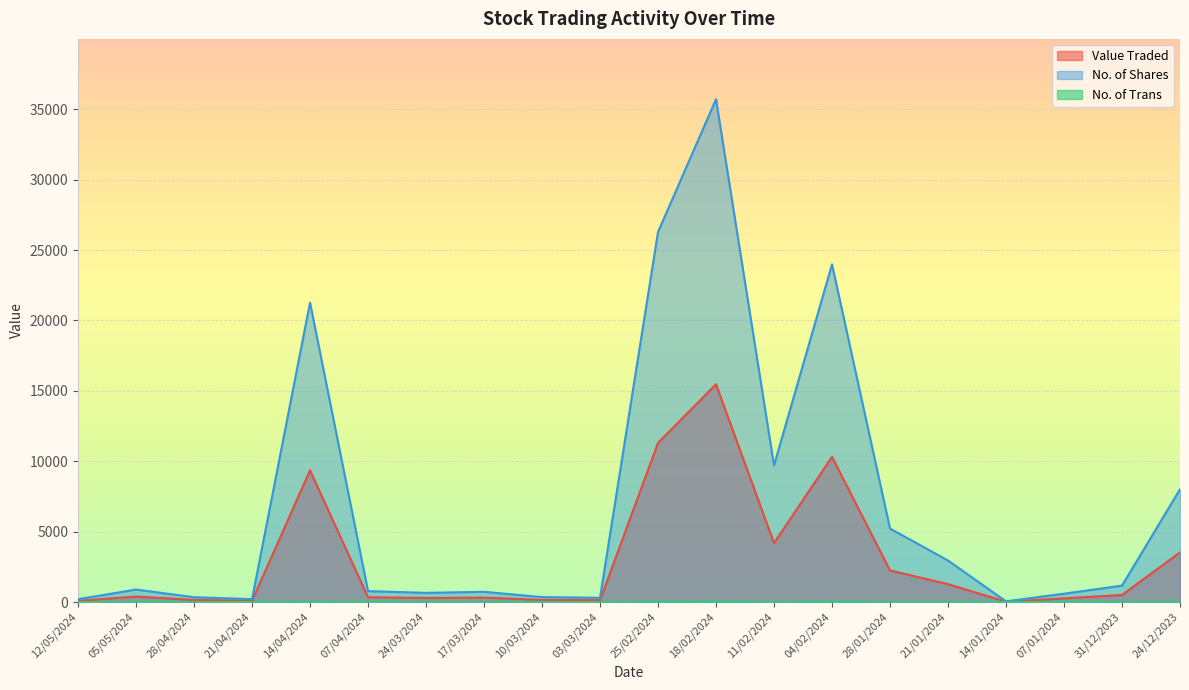

How many interior local peaks does the Value Traded series have?

5